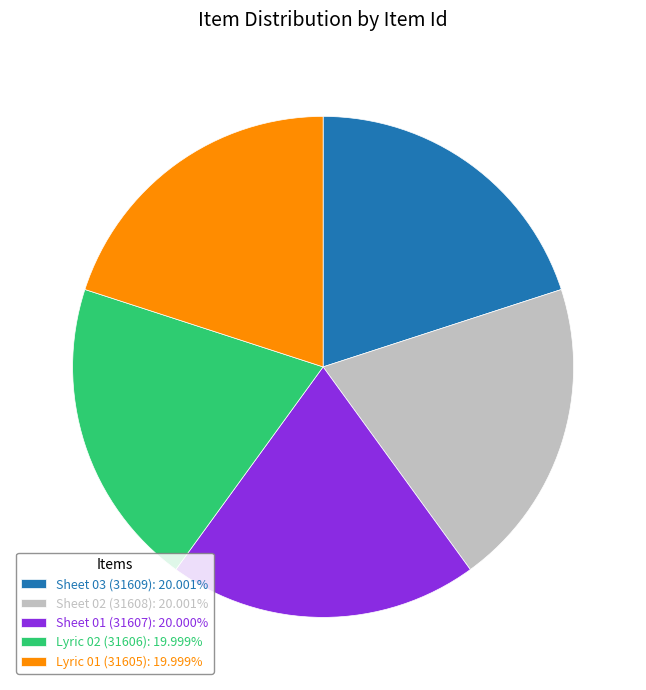

Do Sheet 03 (31609): 20.001% and Lyric 02 (31606): 19.999% together represent more than half of the pie?

No